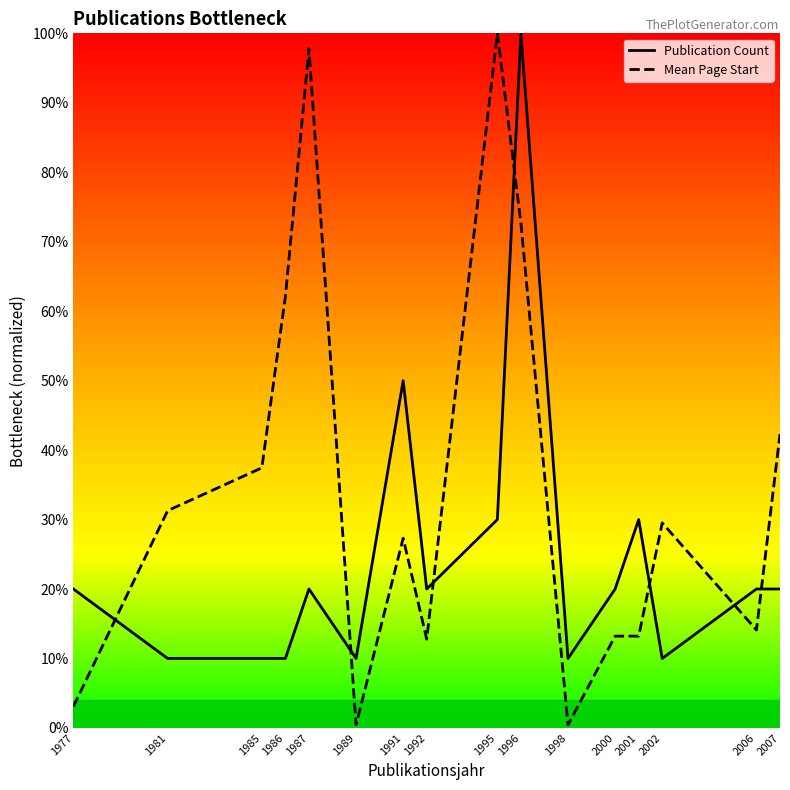

At how many categories does at least one series exceed 0?

16